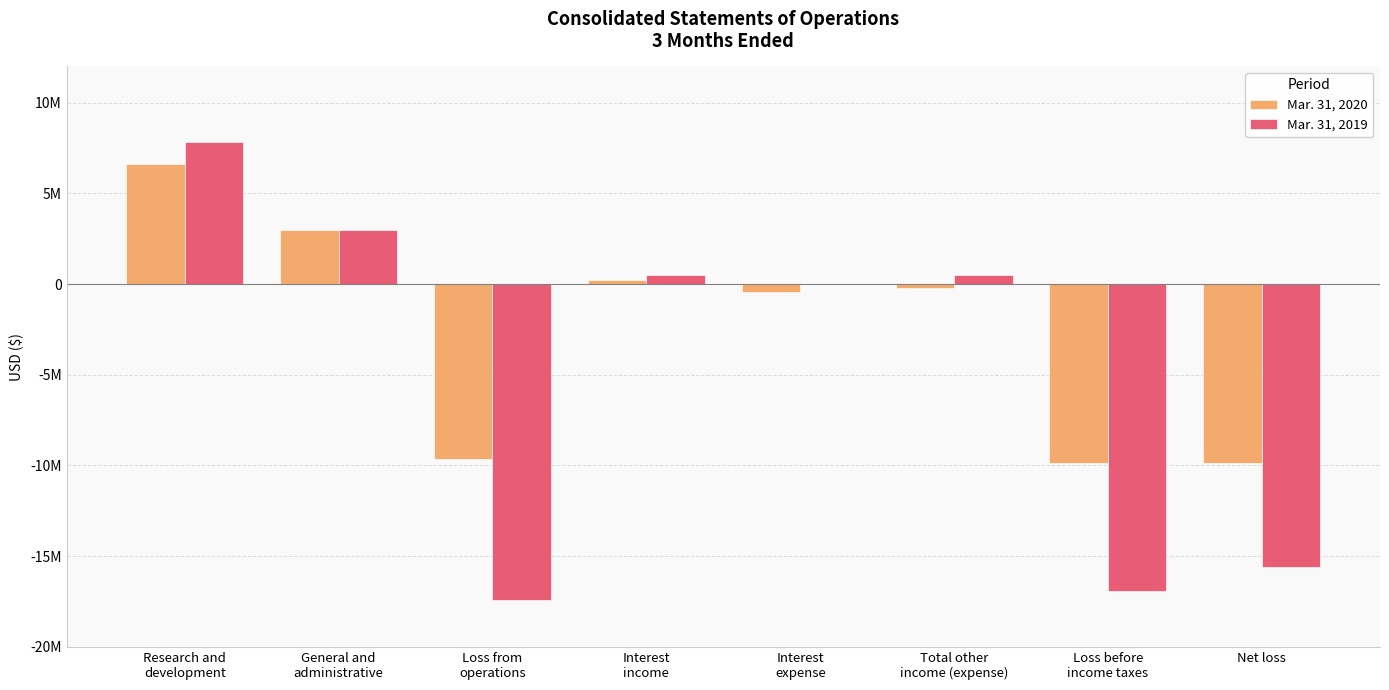

Are the bars horizontal?

No